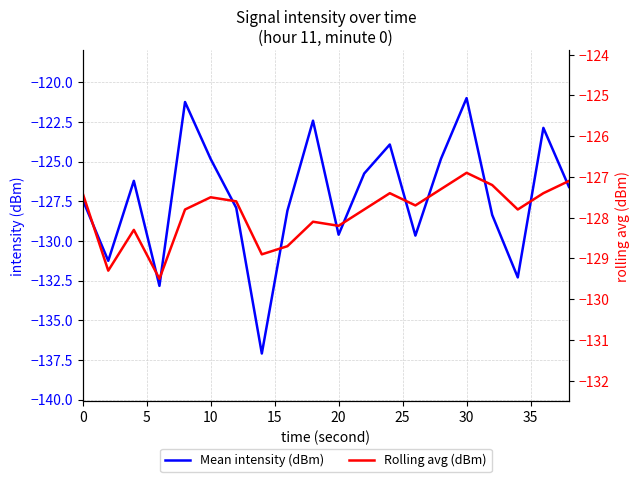

True or false: Mean intensity (dBm) has a value of -55.3 at 20.

False